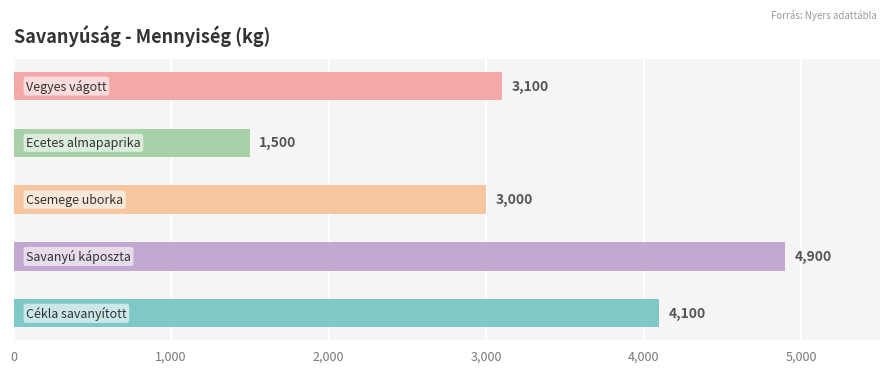

What is the greatest value displayed?

4900